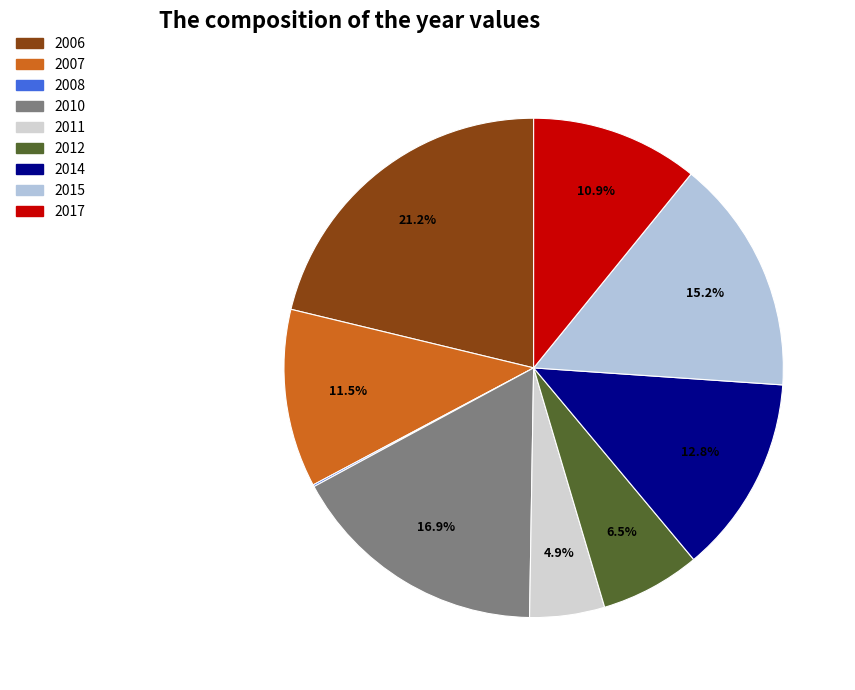

Count the number of slices in the pie.

9